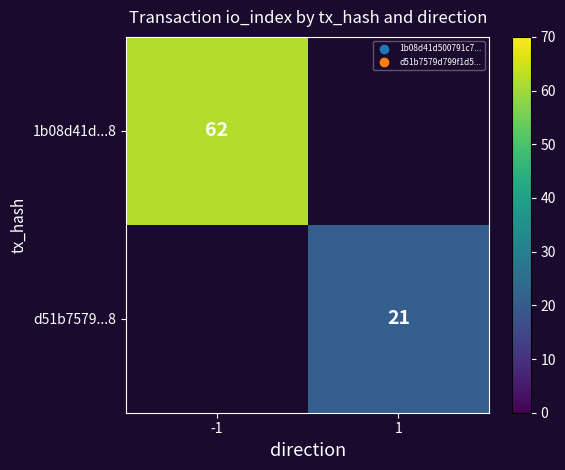

Is it true that 1b08d41d...8 equals 98 at -1?

False